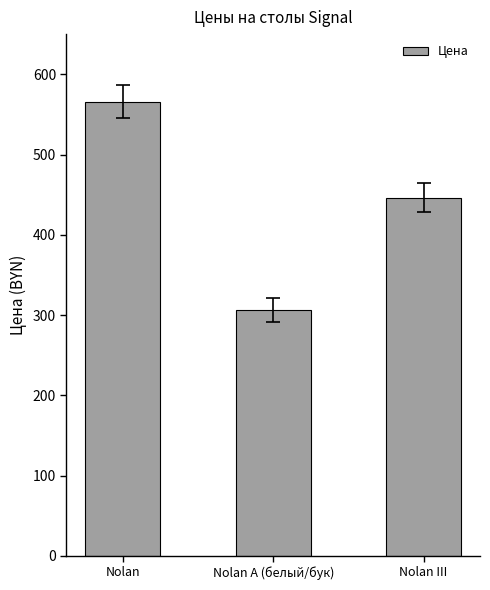

Between Nolan A (белый/бук) and Nolan III, which is larger?

Nolan III